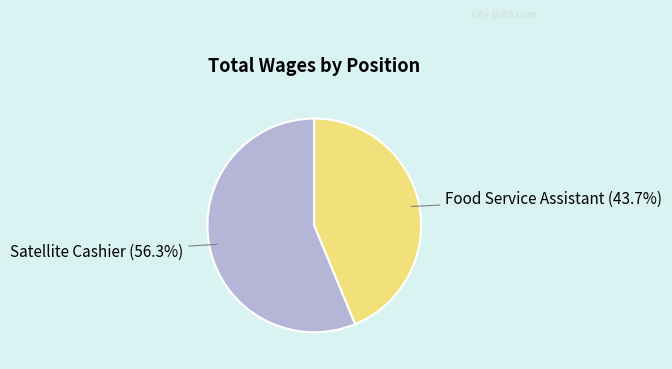

Combined, do Satellite Cashier and Food Service Assistant account for over 50%?

Yes